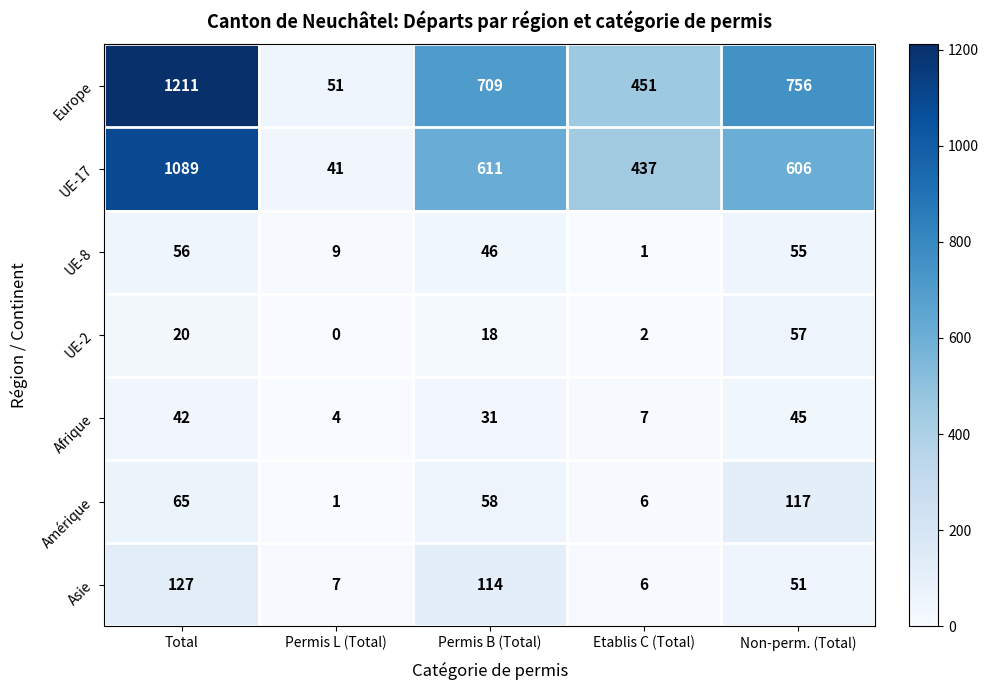

At which label is UE-17 closest to 565?

Non-perm. (Total)